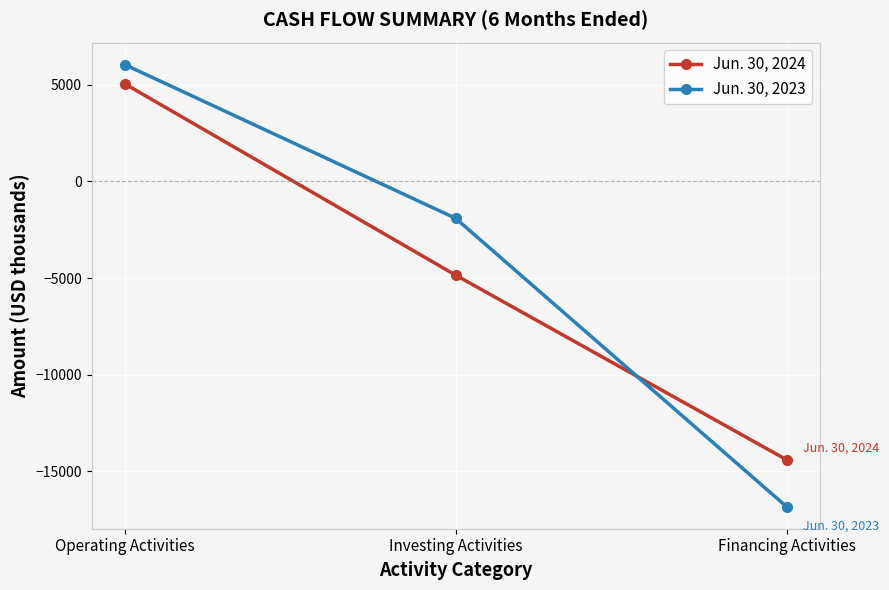

How many lines are shown in the chart?

2